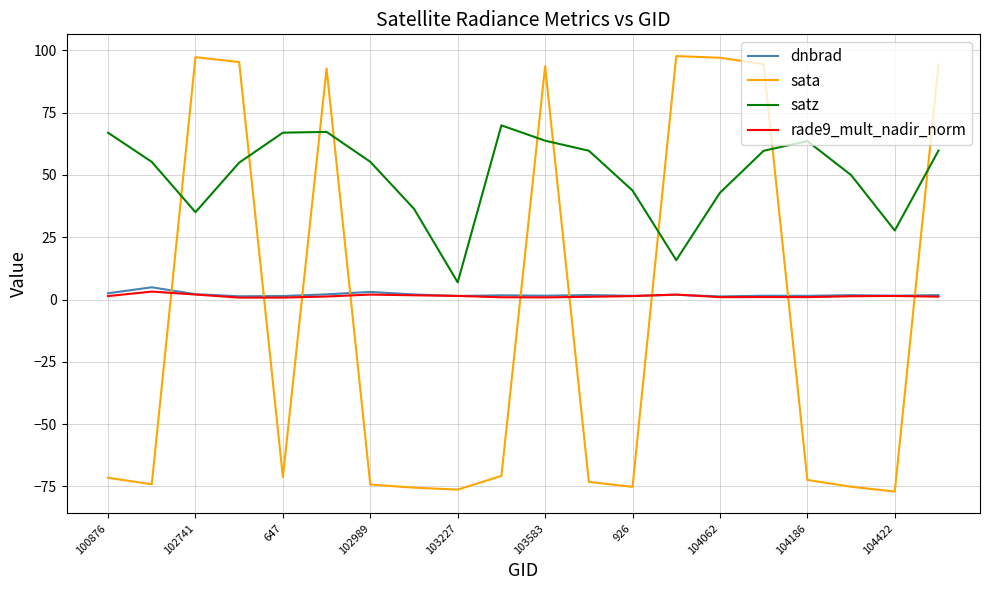

Which series has the largest total across all categories?

satz